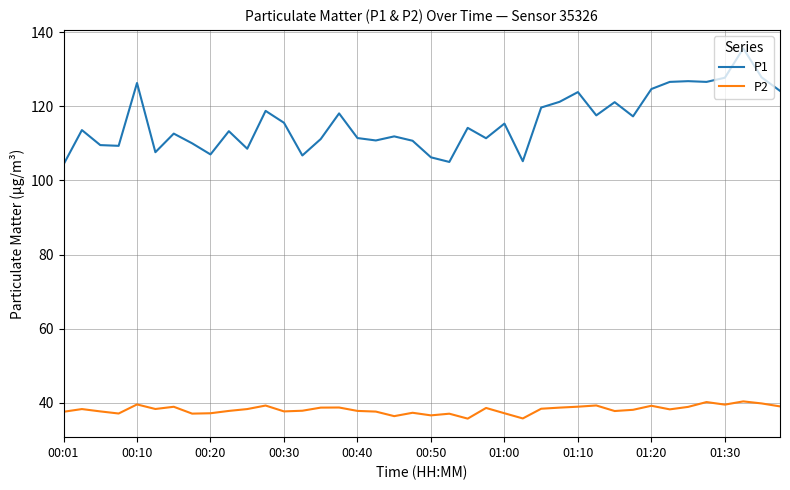

Which series has the largest range (max minus min)?

P1